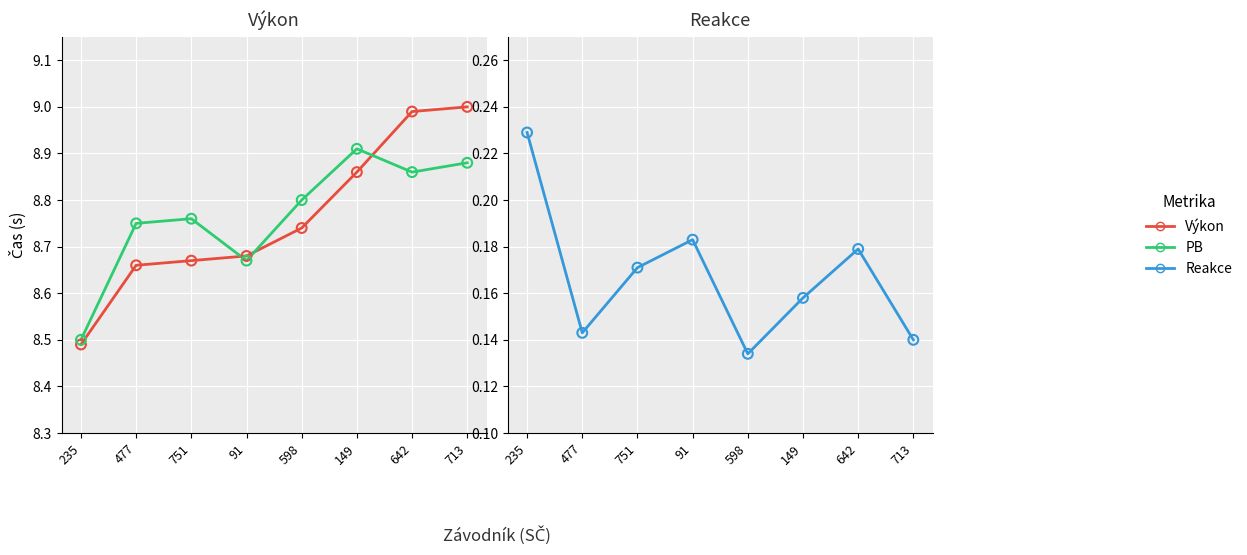

What is the total value across all series at 91?

17.5